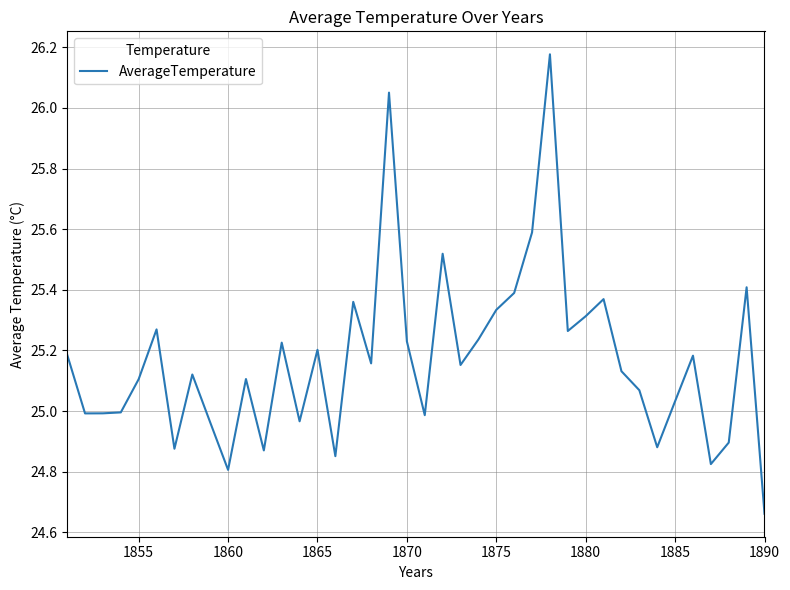

What is the difference between the second highest and minimum values?

1.4